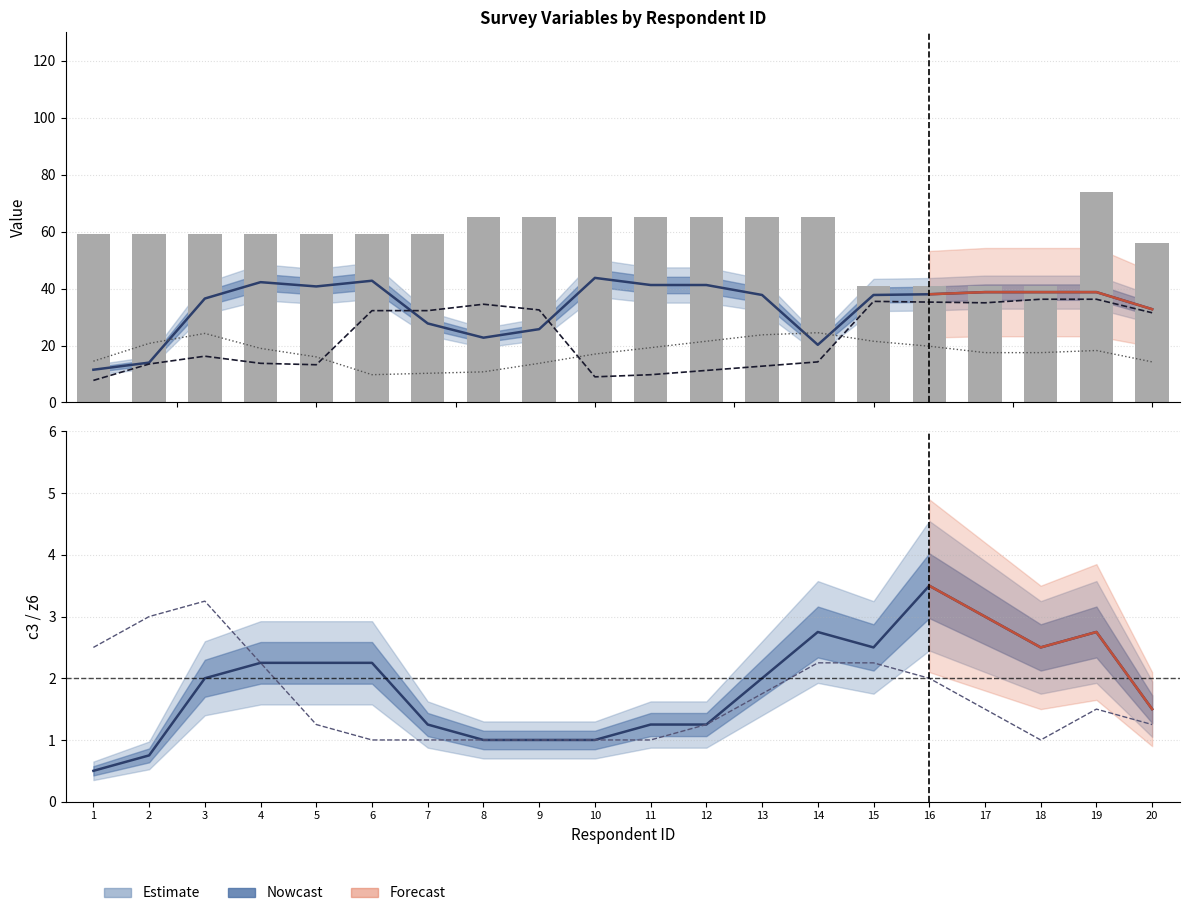

What is the spread (max minus min) of values at 14?

63